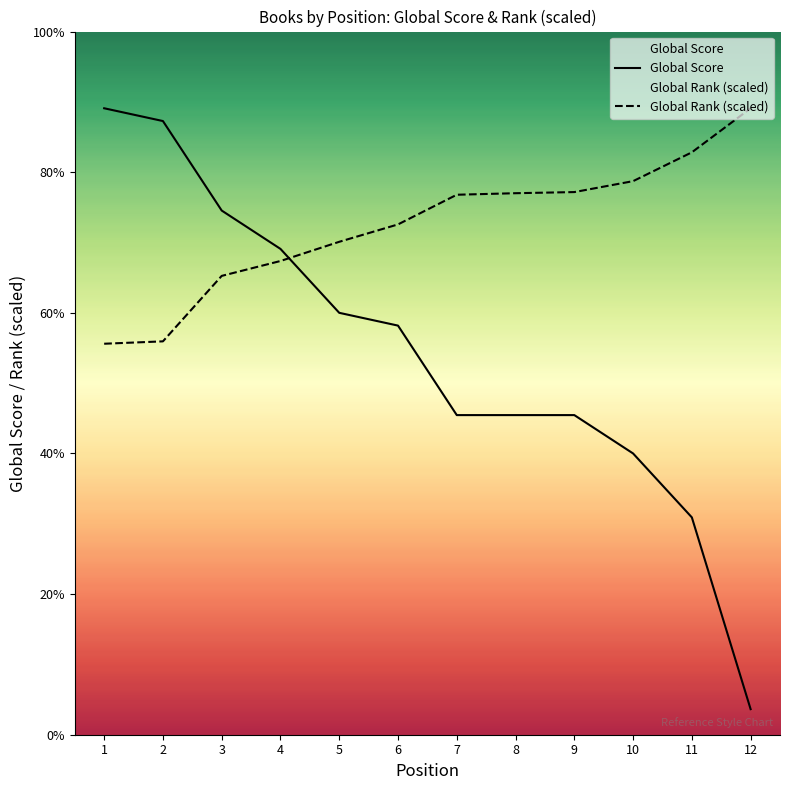

What is the minimum value for Global Score?

2.0